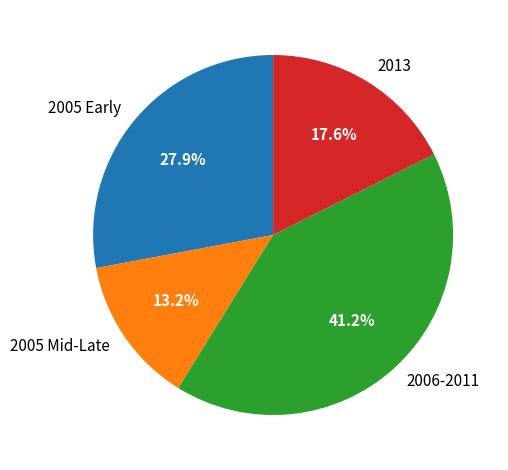

Is there any slice that represents more than half of the pie?

No